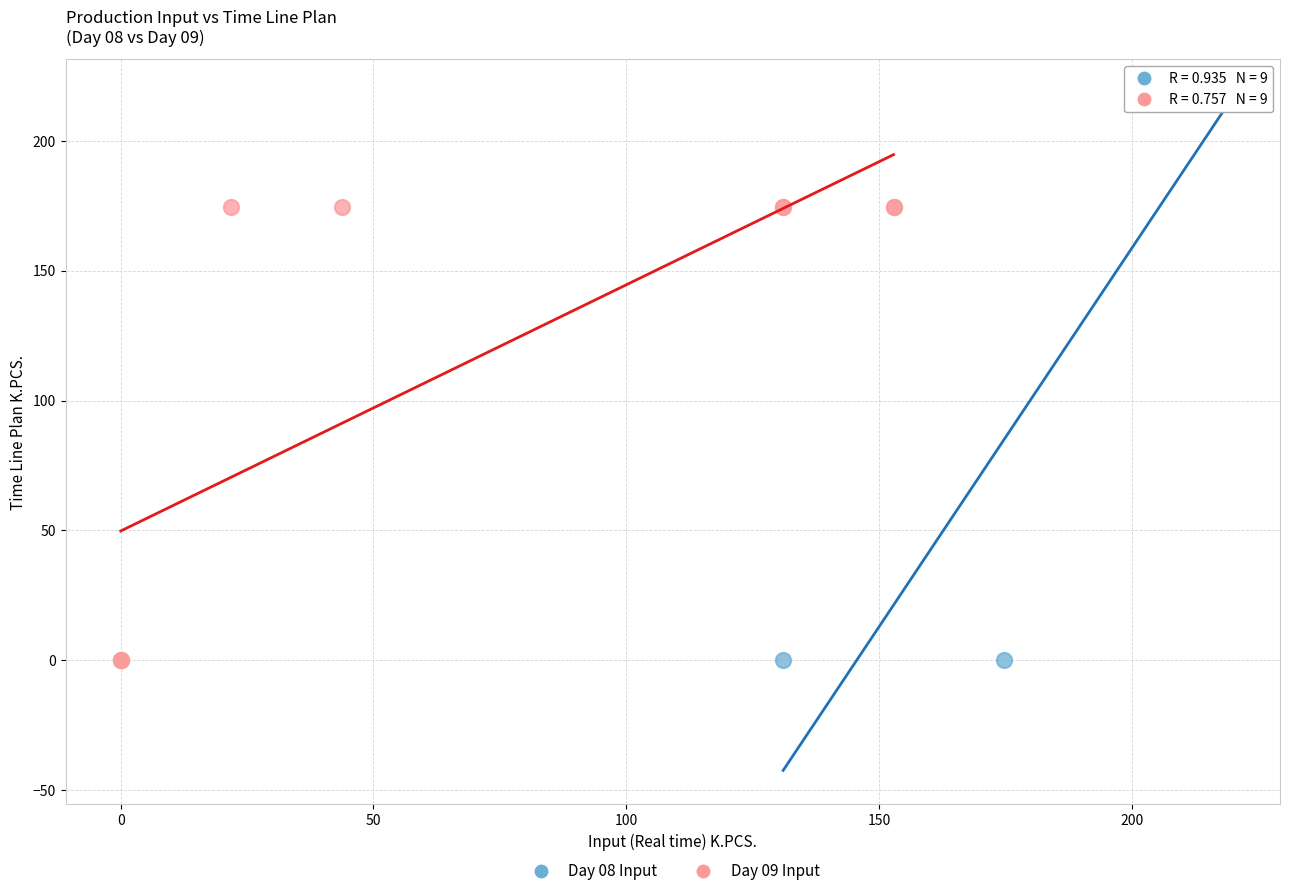

Which series has the widest spread of Y values?

Day 08 Input